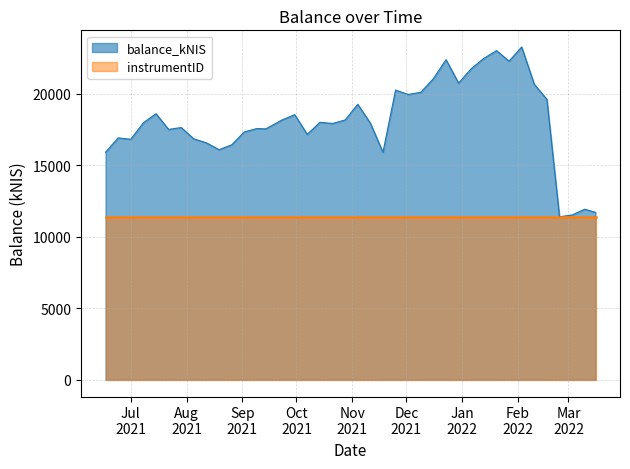

Is it true that the value at 2021-10-14 is 27700.6?

False